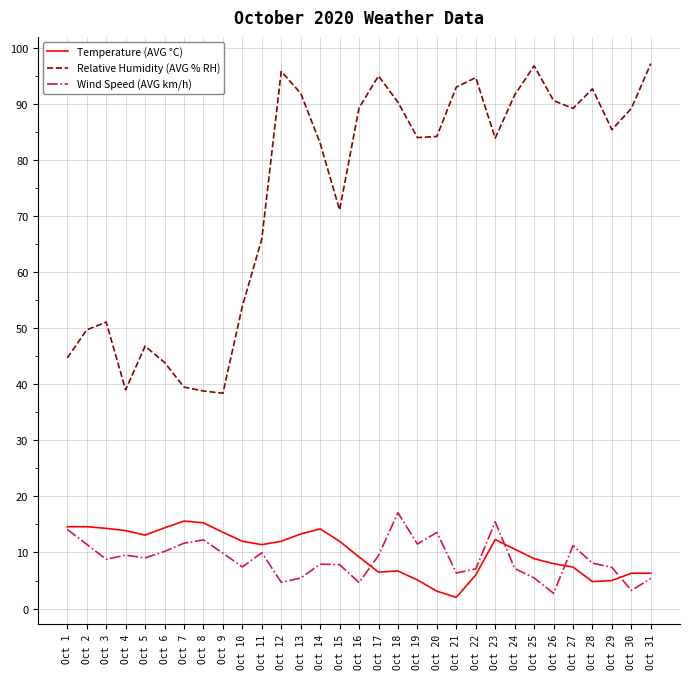

Does the chart have visible grid lines?

Yes